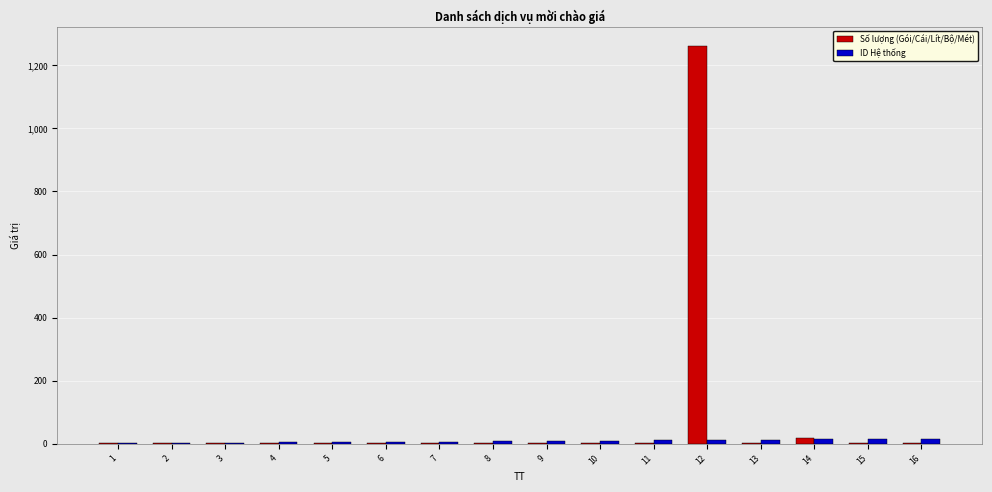

At which category is the sum across all series the highest?

12